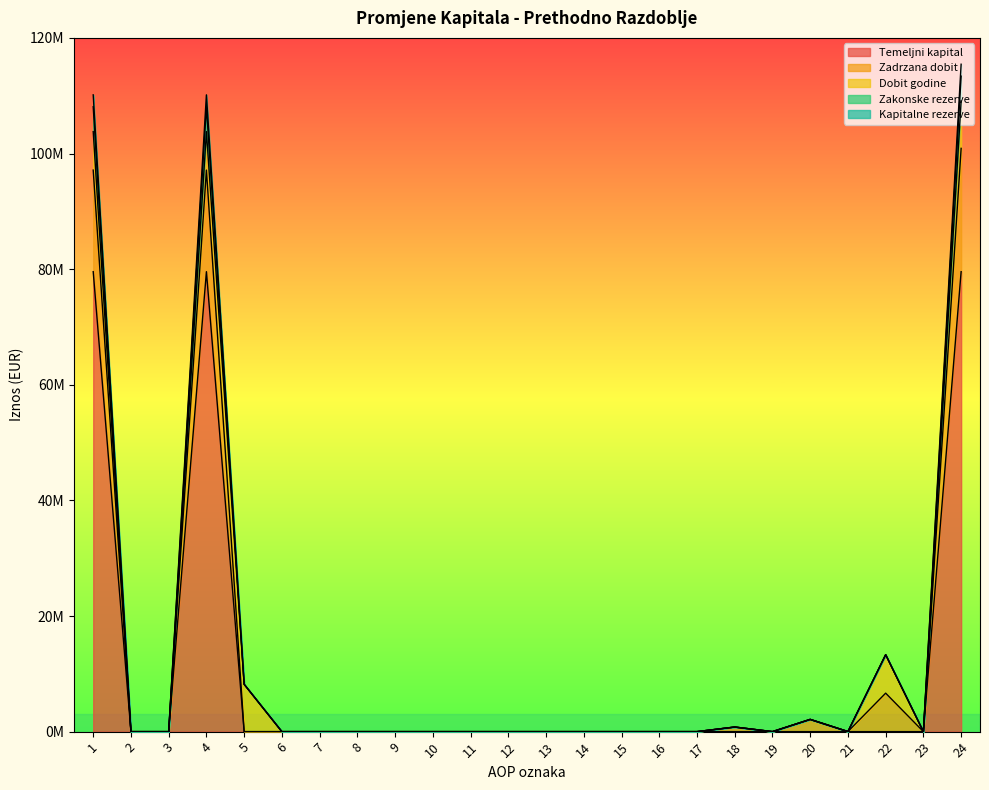

What are all the series names shown in the legend?

Temeljni kapital, Zadrzana dobit, Dobit godine, Zakonske rezerve, Kapitalne rezerve